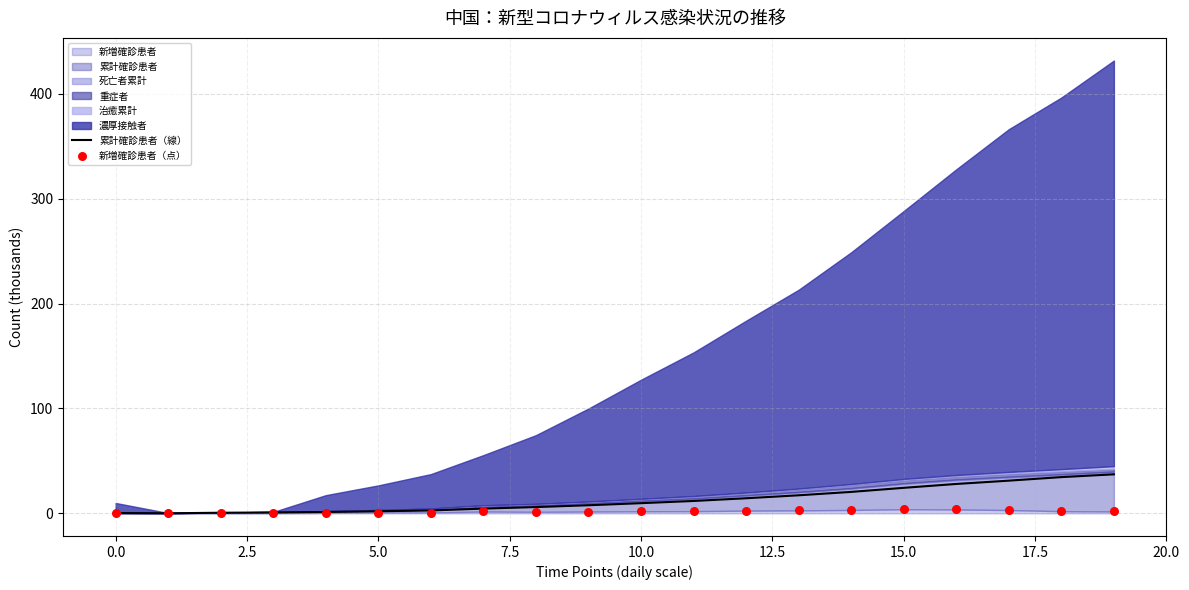

What is the highest value of the 累計確診患者（線） series?

37.2